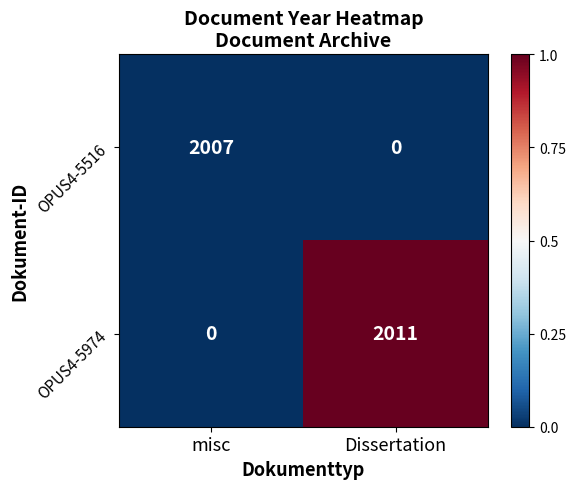

Reading right to left, list all the values displayed in this chart.

OPUS4-5516: Dissertation=0	misc=2007
OPUS4-5974: Dissertation=2011	misc=0